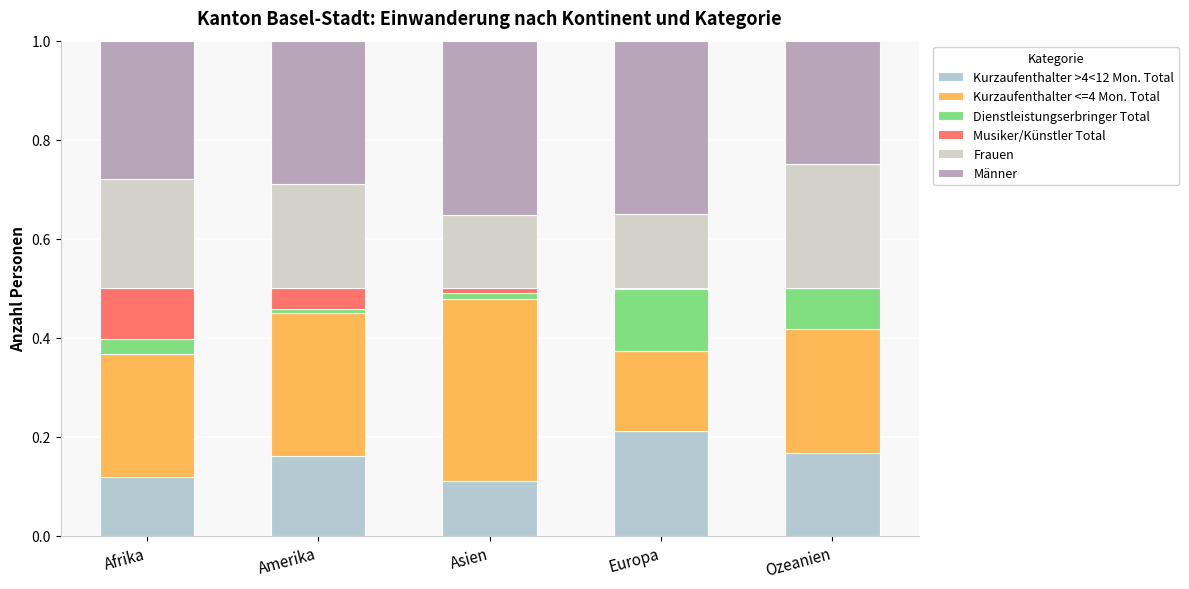

Does the chart contain stacked bars?

Yes